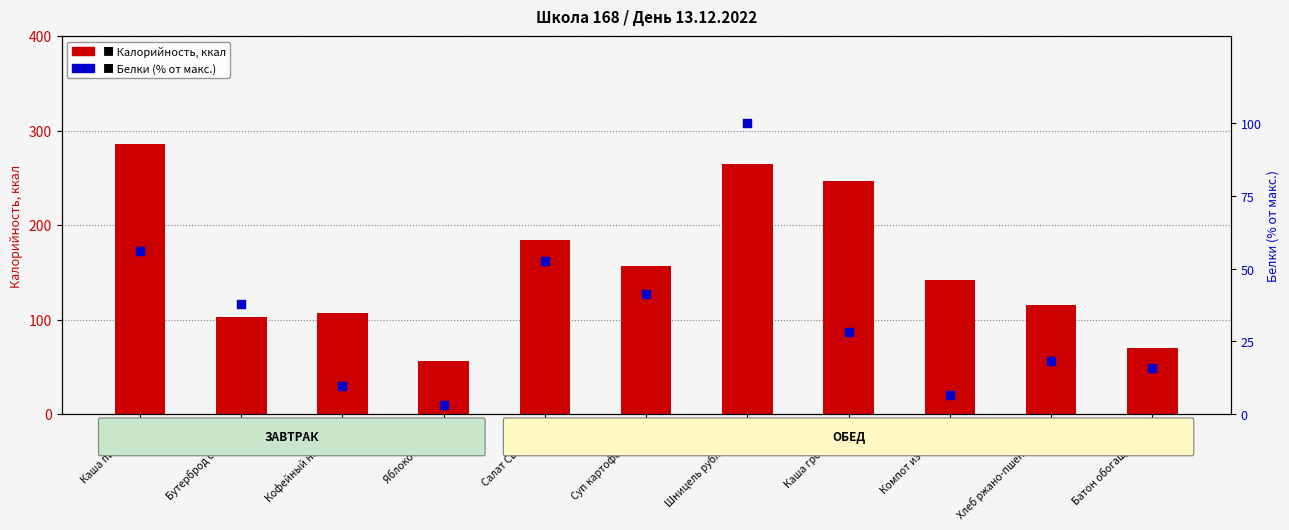

At how many categories does at least one series exceed 256?

2